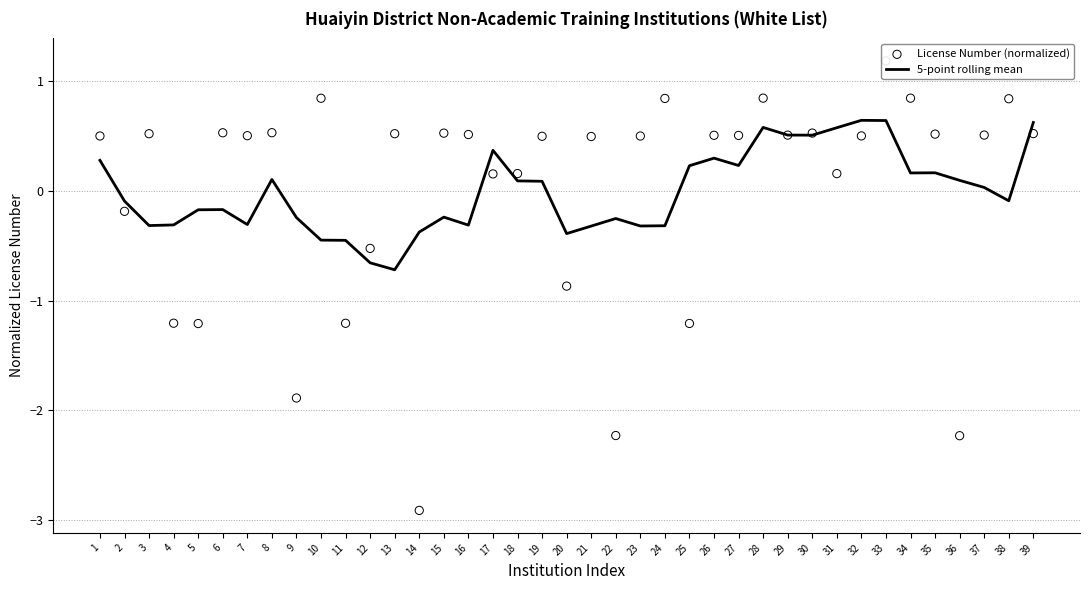

Which series contains the highest Y value?

License Number (normalized)